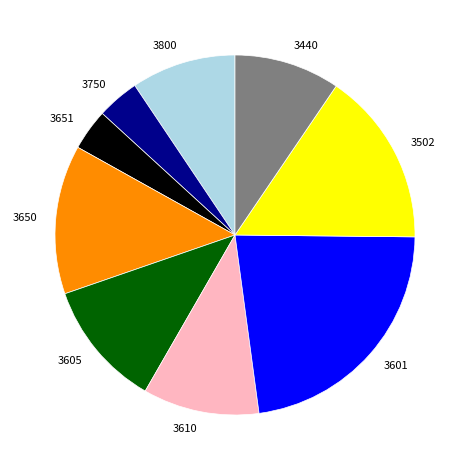

How many slices are in this pie chart?

9